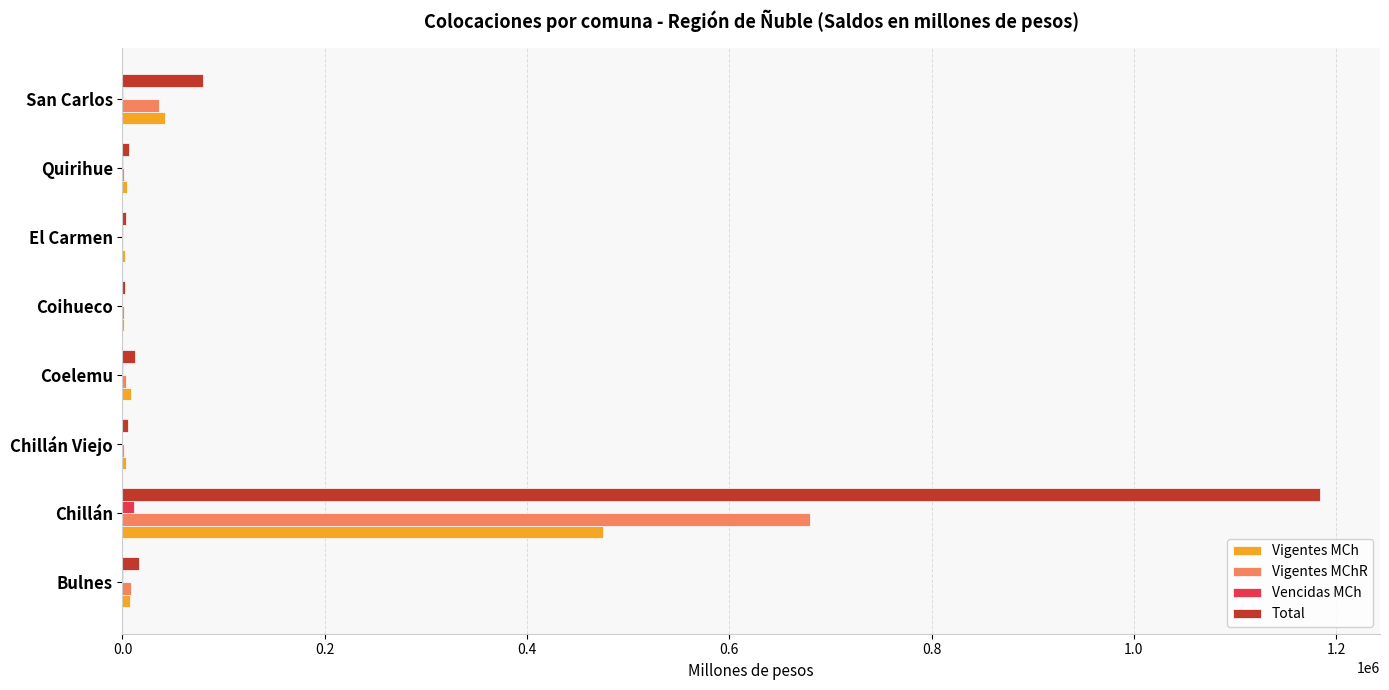

Count the number of categories in the chart.

8